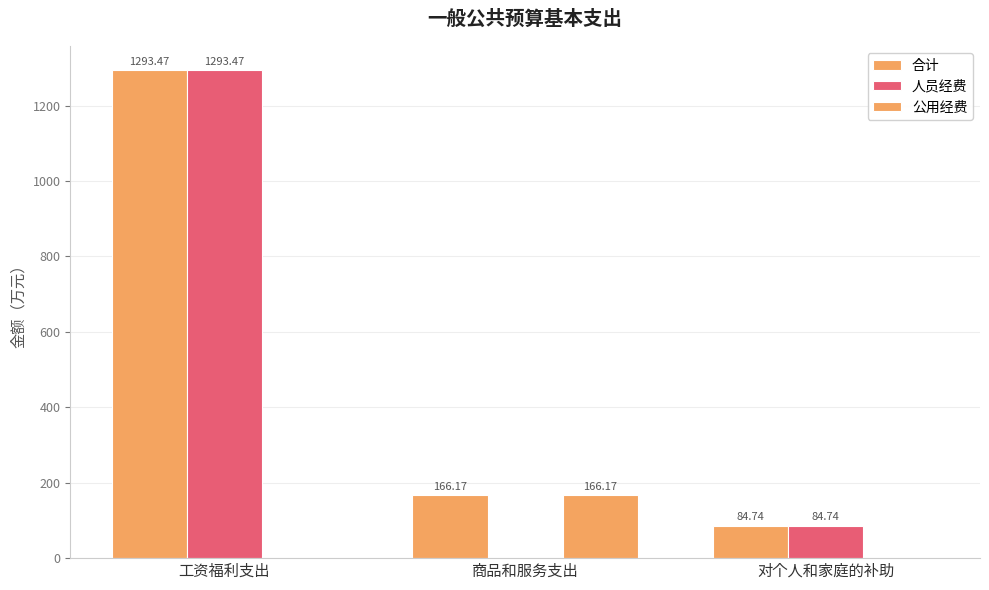

What is the label of the 1st bar from the left?

工资福利支出